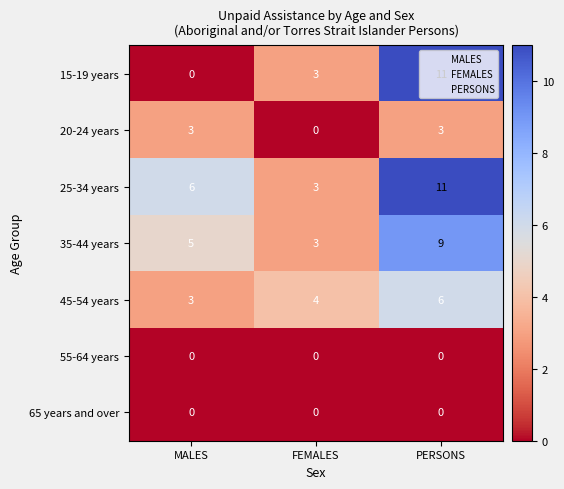

True or false: 20-24 years has a value of 3 at MALES.

True